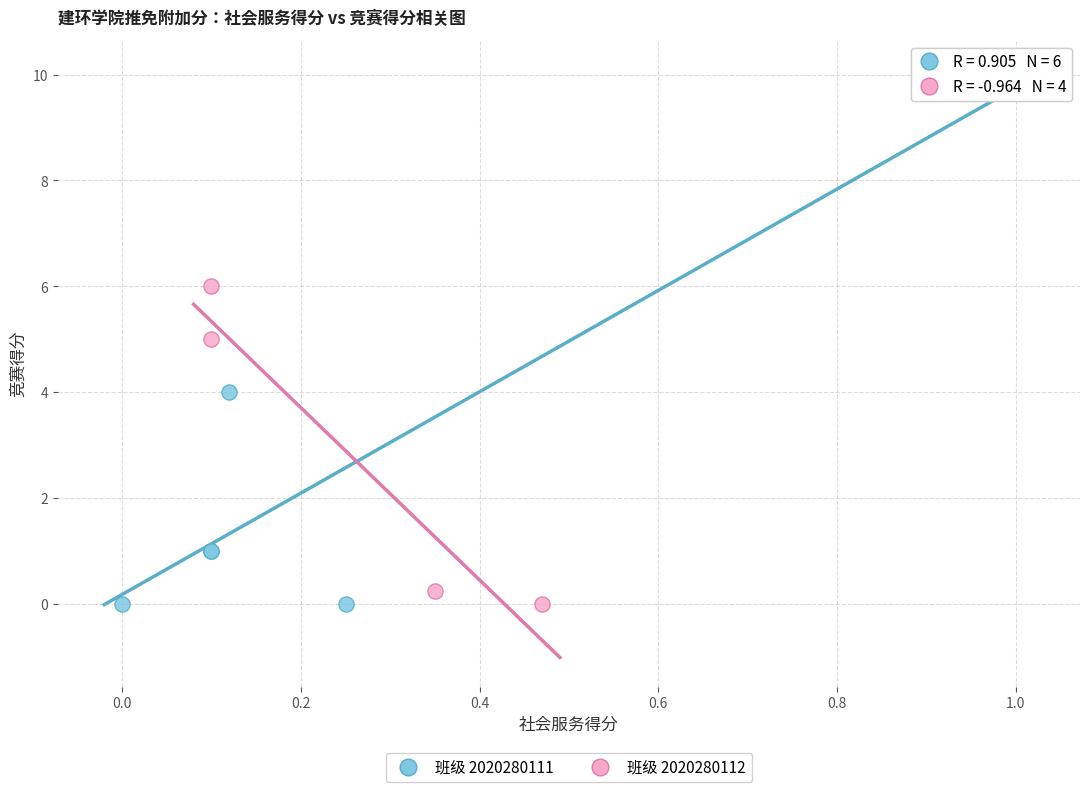

What are all the series names shown in the legend?

班级 2020280111, 班级 2020280112